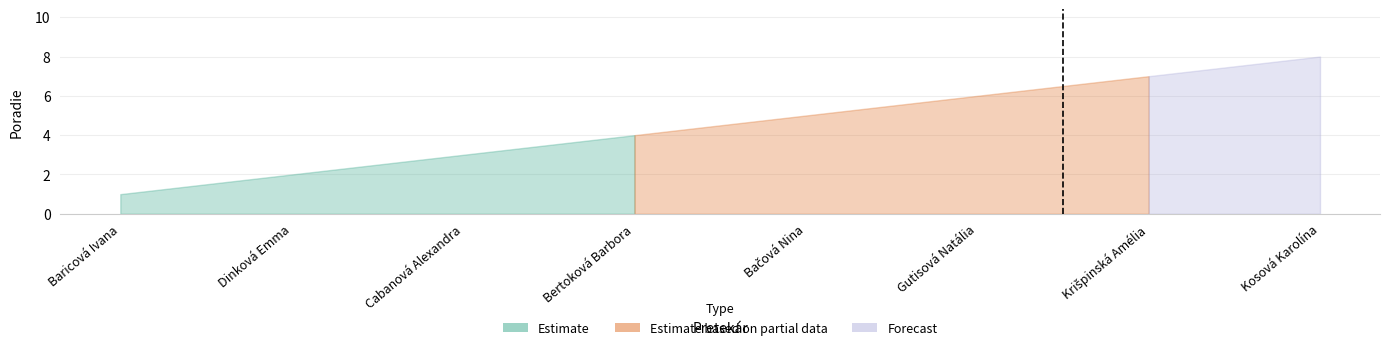

The chart shows a value of 5 at Bačová Nina. True or false?

True